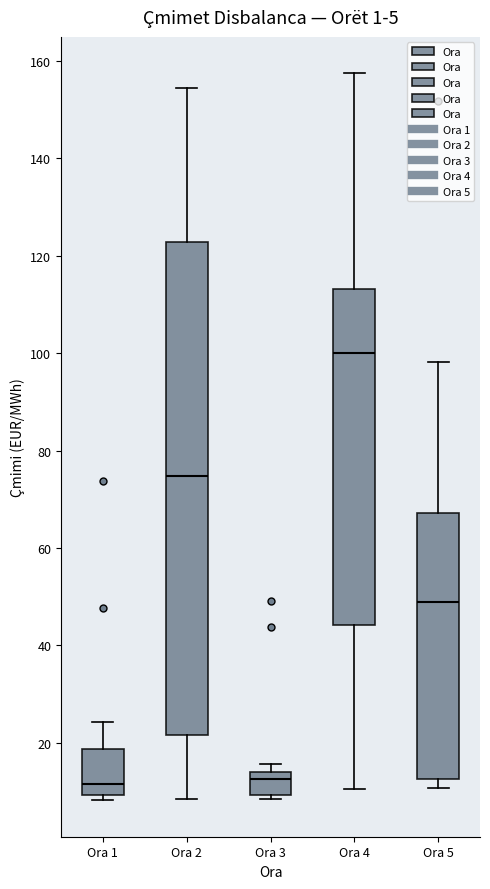

Comparing the boxes themselves (not the whiskers), which one is the tallest?

Ora 2